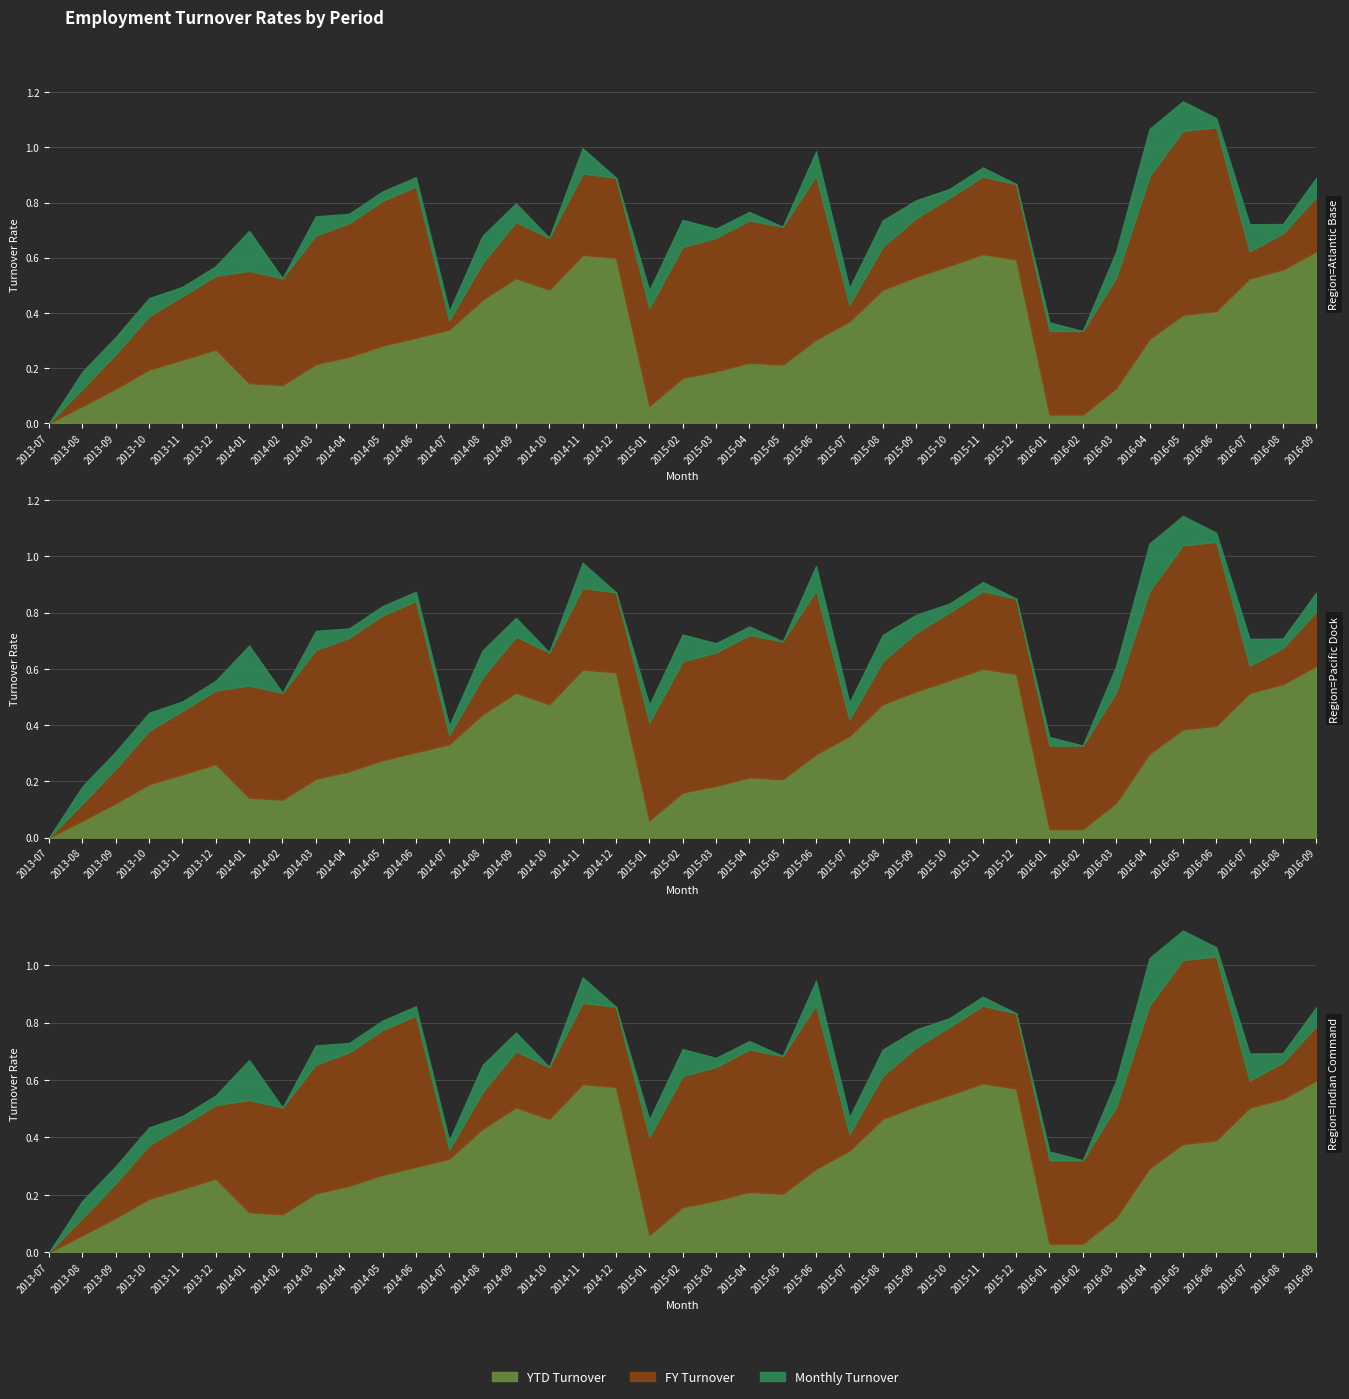

Where is FY Turnover nearest to the value 0?

2013-07